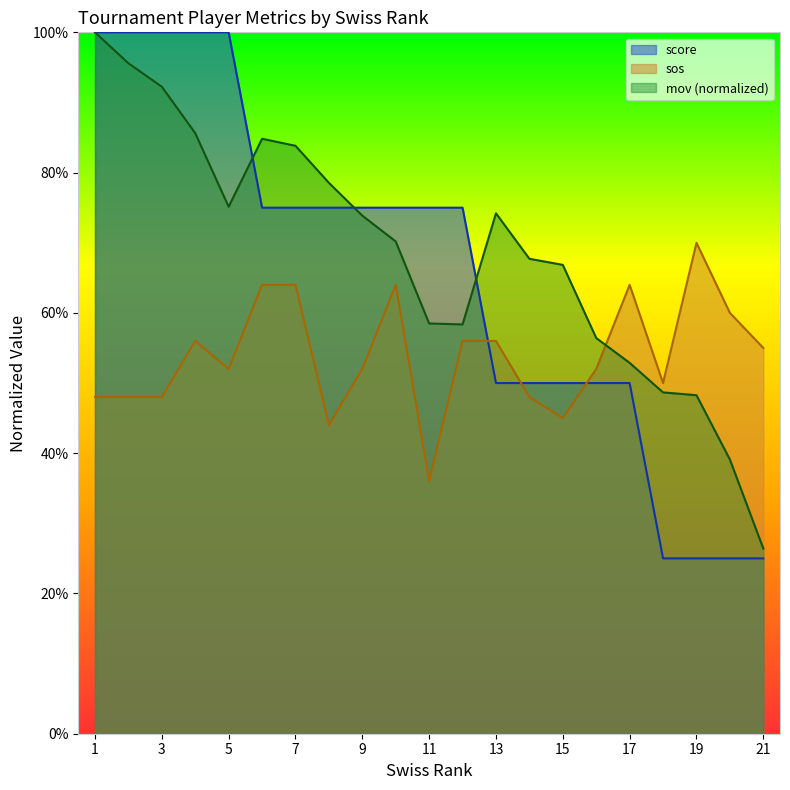

Reading left to right, extract all data points from this chart.

score: 1.0	1.0	1.0	1.0	1.0	0.8	0.8	0.8	0.8	0.8	0.8	0.8	0.5	0.5	0.5	0.5	0.5	0.2	0.2	0.2	0.2
sos: 0.5	0.5	0.5	0.6	0.5	0.6	0.6	0.4	0.5	0.6	0.4	0.6	0.6	0.5	0.5	0.5	0.6	0.5	0.7	0.6	0.6
mov: 1.0	1.0	0.9	0.9	0.8	0.8	0.8	0.8	0.7	0.7	0.6	0.6	0.7	0.7	0.7	0.6	0.5	0.5	0.5	0.4	0.3